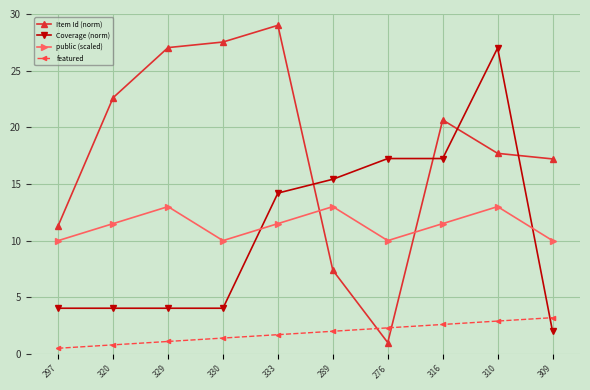

How many interior local valleys does the public (scaled) series have?

2